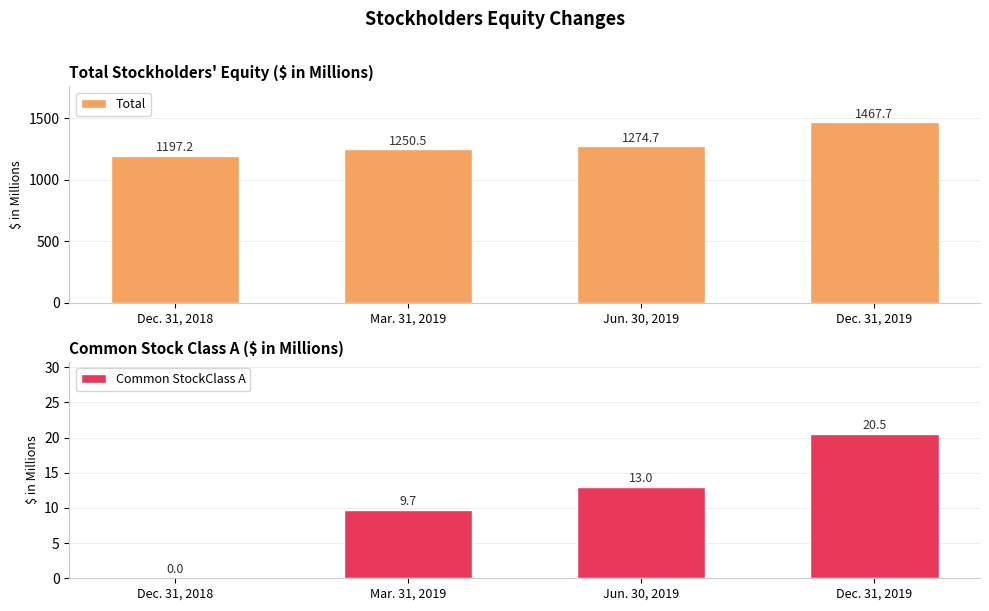

What is the difference between the highest and lowest values at Dec. 31, 2019?

1447.2